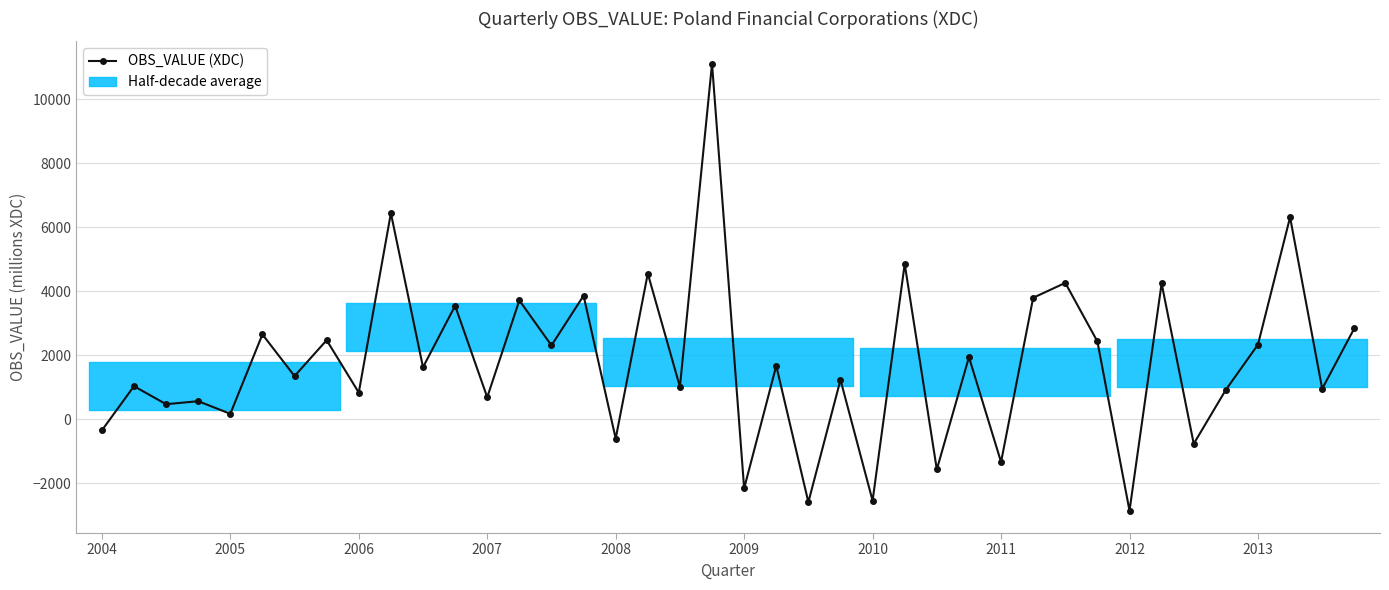

The value at 34 is -261.2. True or false?

False